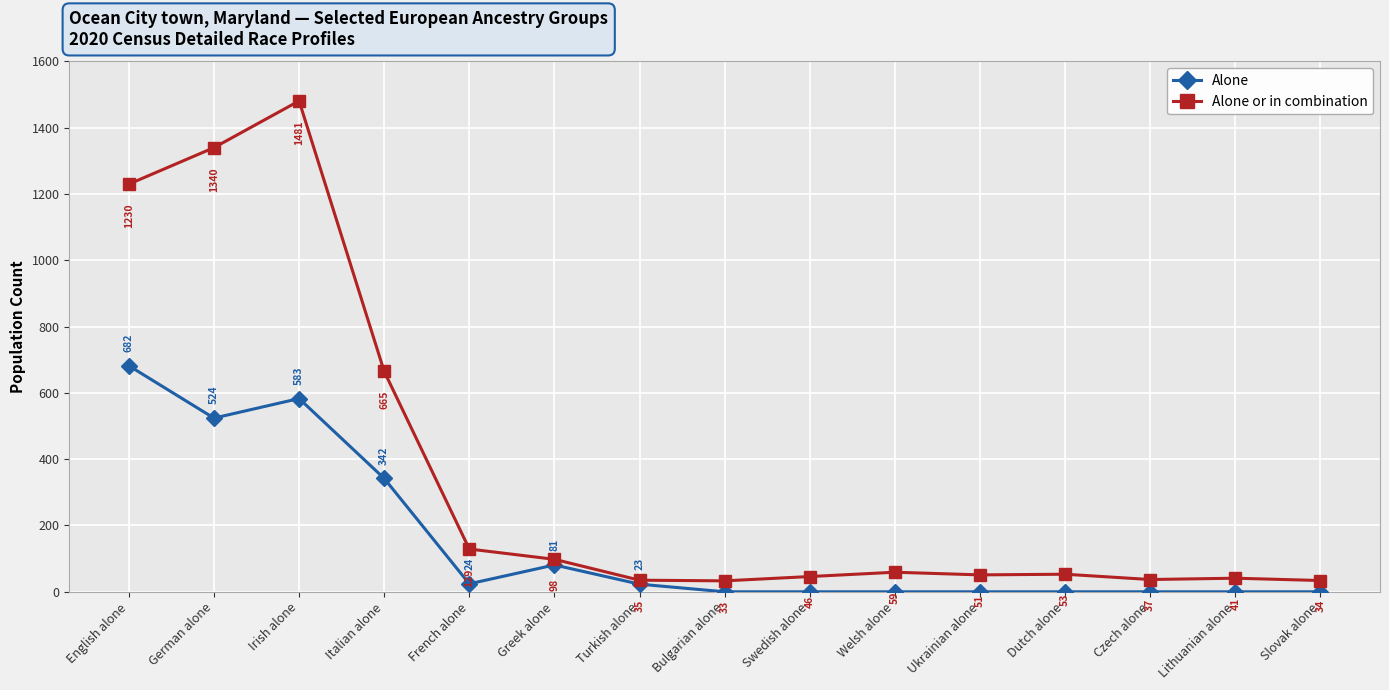

Is the value of Alone at Bulgarian alone greater than the value of Alone or in combination at English alone?

No